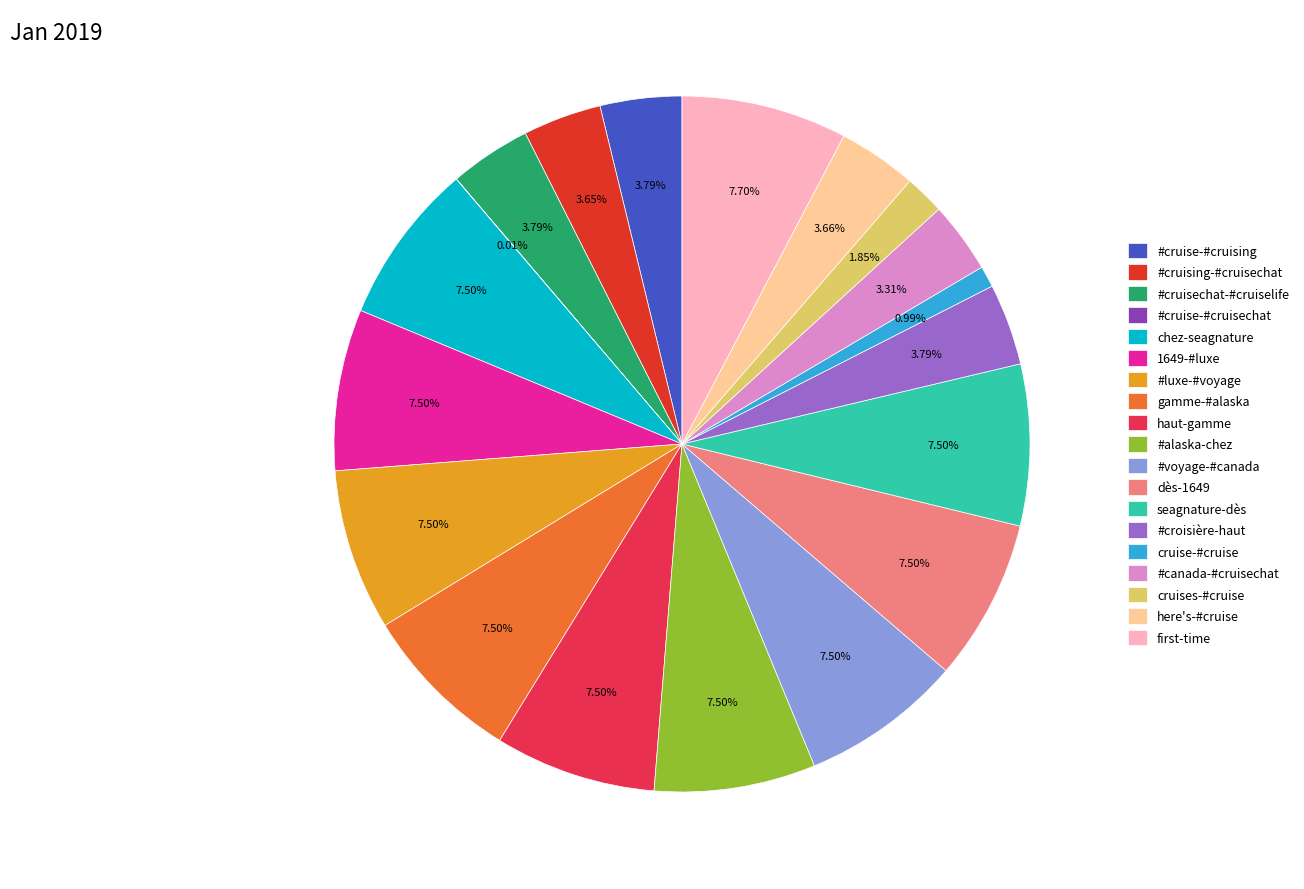

What is the ratio of the value at cruises-#cruise to the value at #cruise-#cruising?

0.5